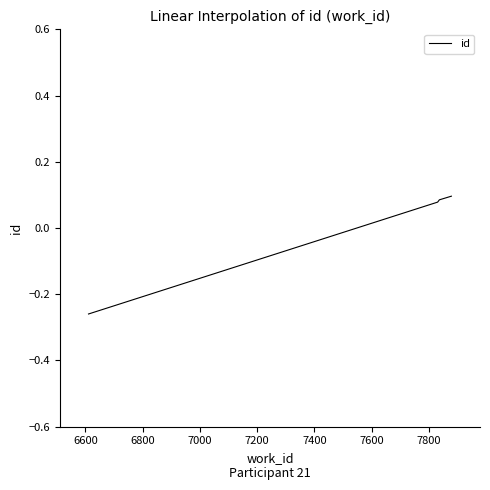

How many positive values are there?

3